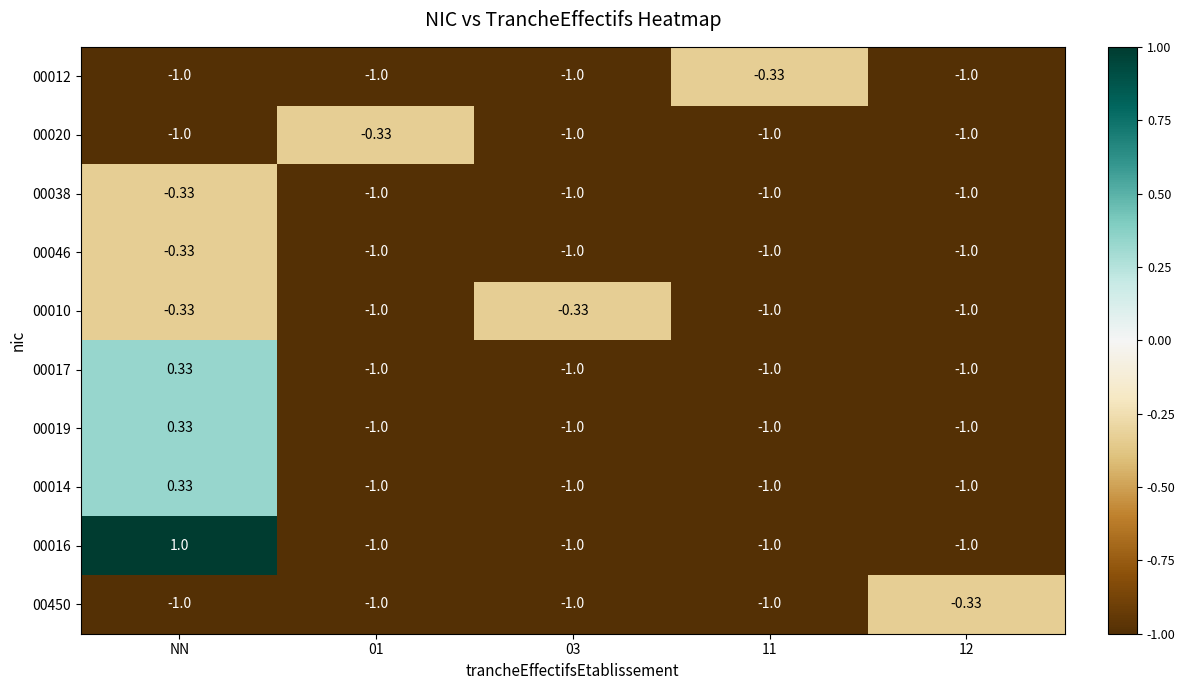

What is the total value across all series at 12?

-9.3